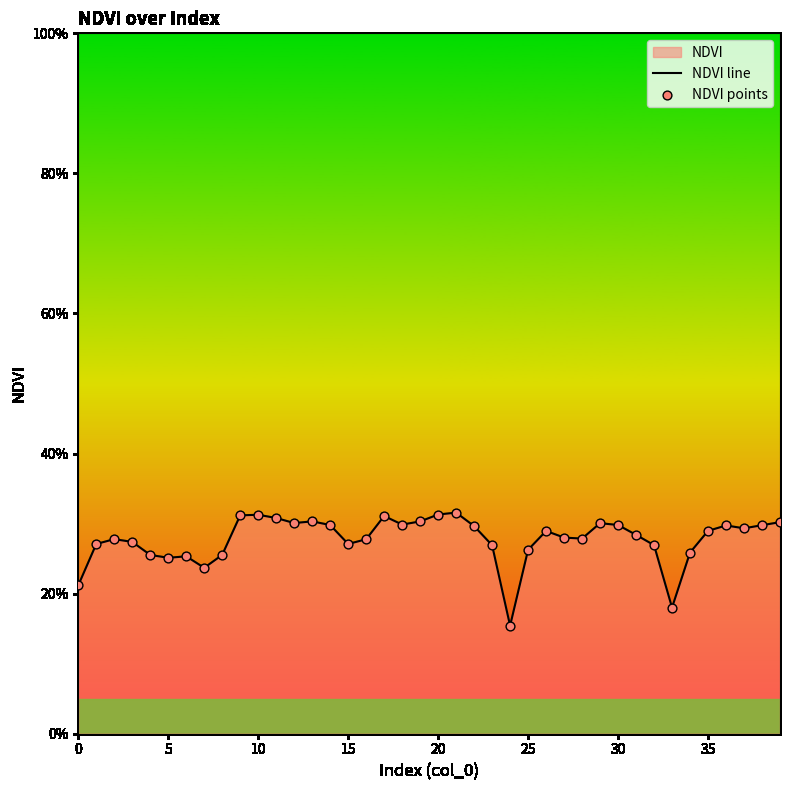

At how many categories does at least one series exceed 0?

40